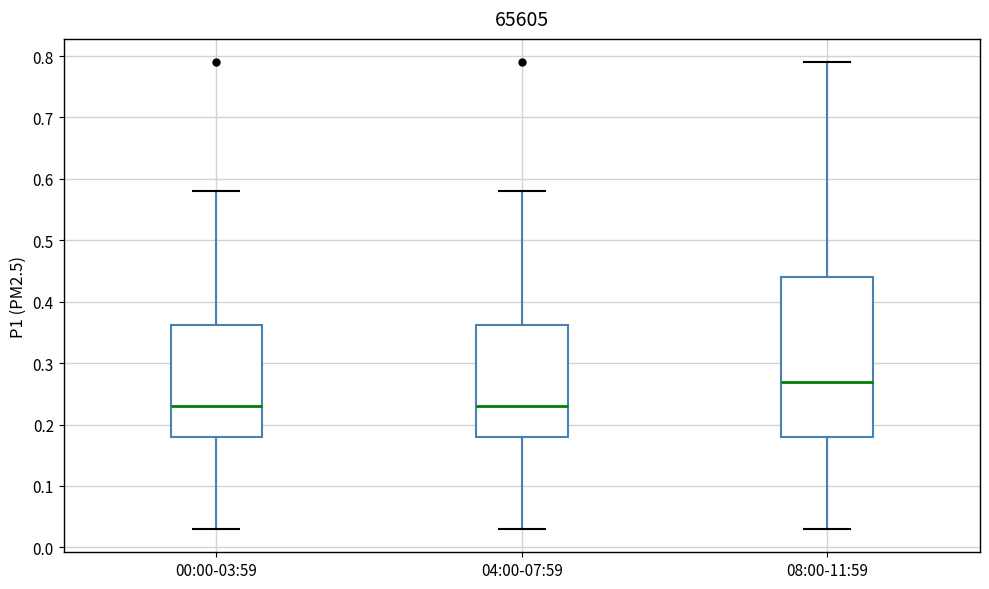

Which box is the tallest, from its lower edge to its upper edge?

08:00-11:59